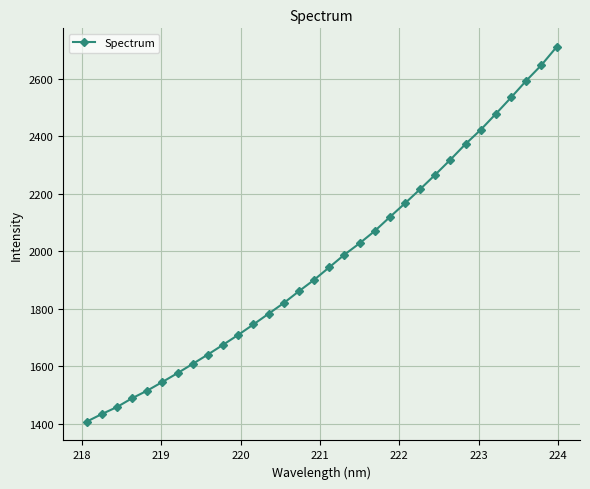

What is the maximum value shown in the chart?

2709.7